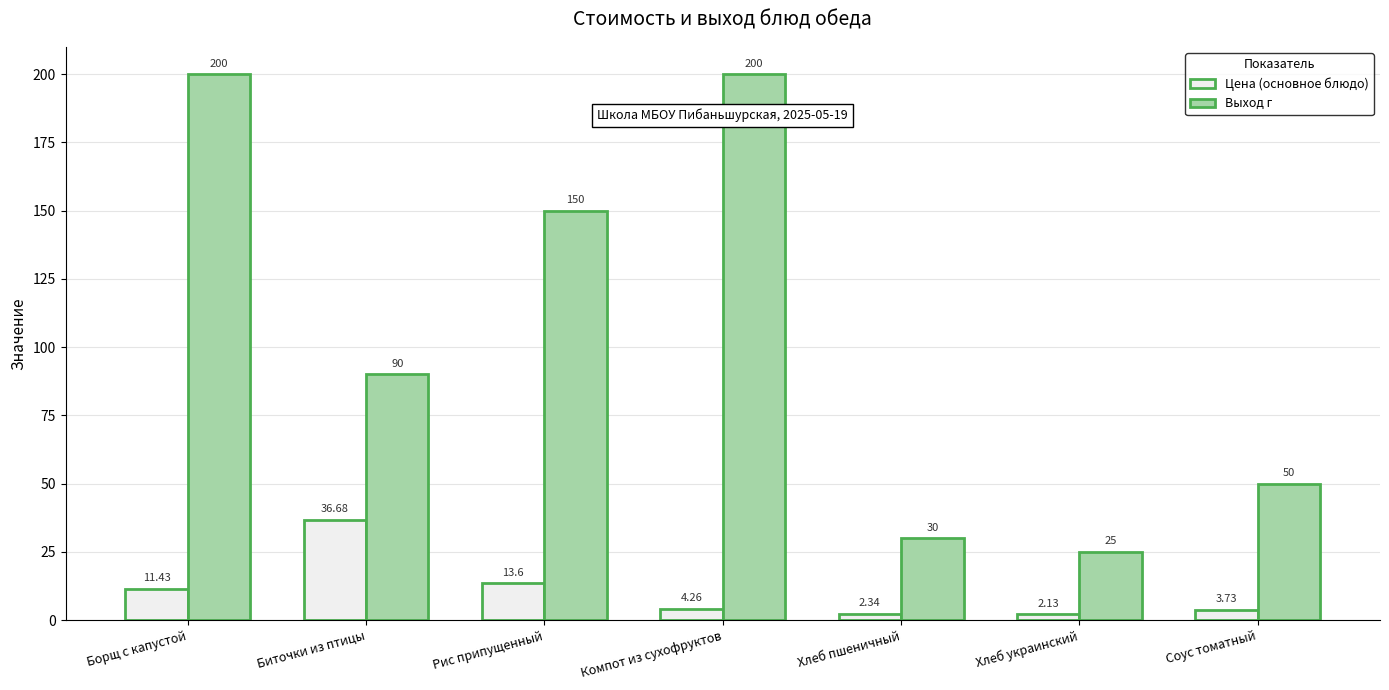

What is the spread (max minus min) of values at Соус томатный?

46.3